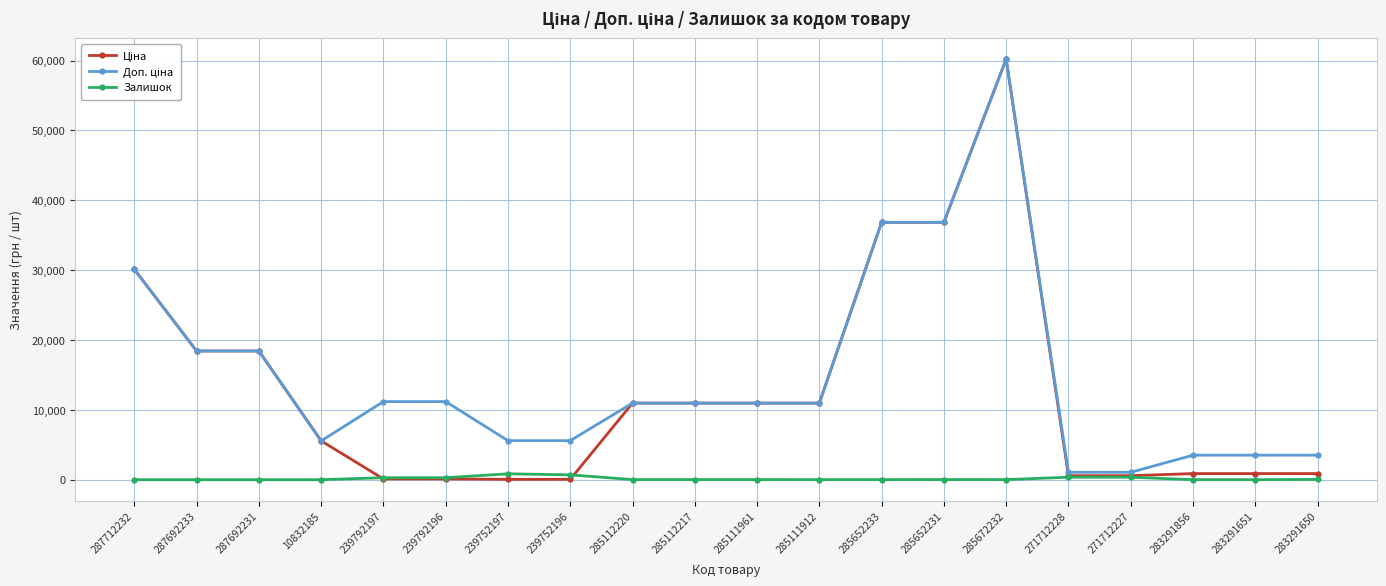

What is the label of the 1st point from the left?

287712232